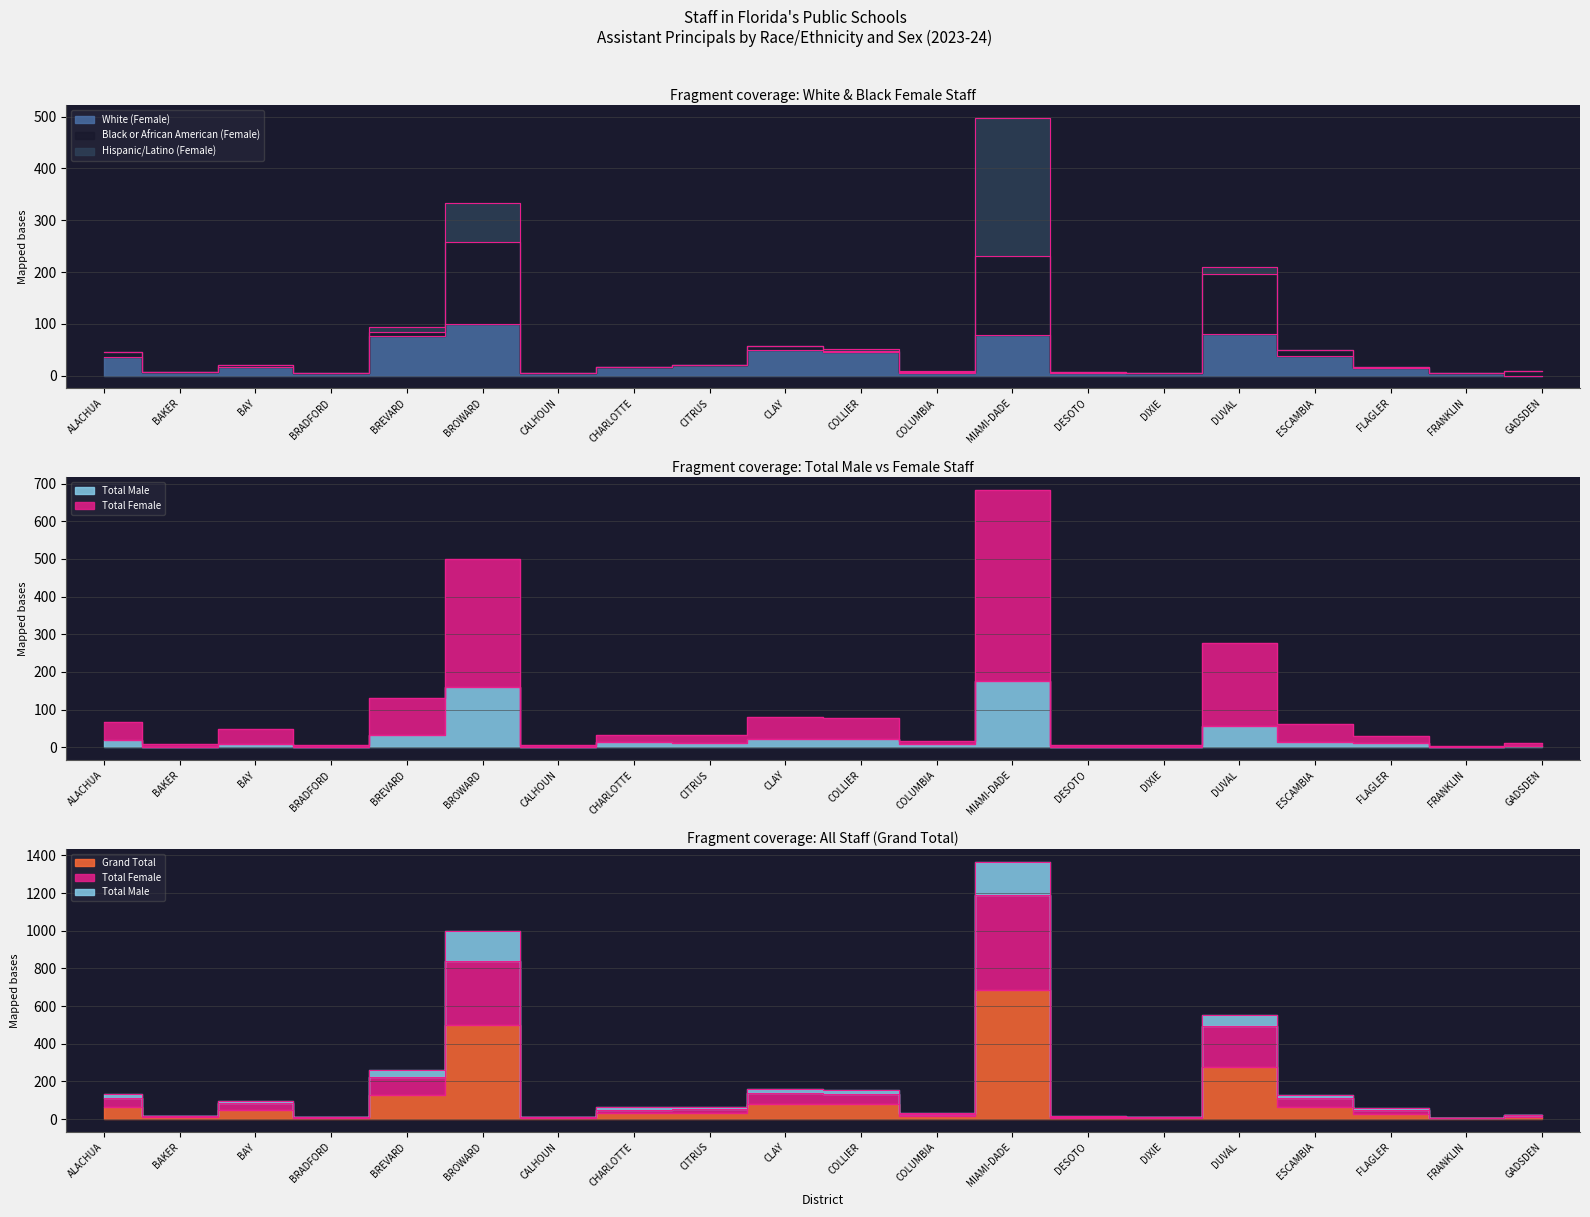

What is the difference between the Grand Total values at BAKER and BROWARD?

490